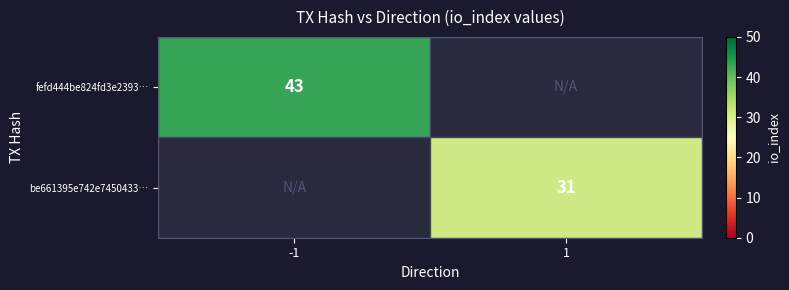

What is the greatest value displayed?

43.0